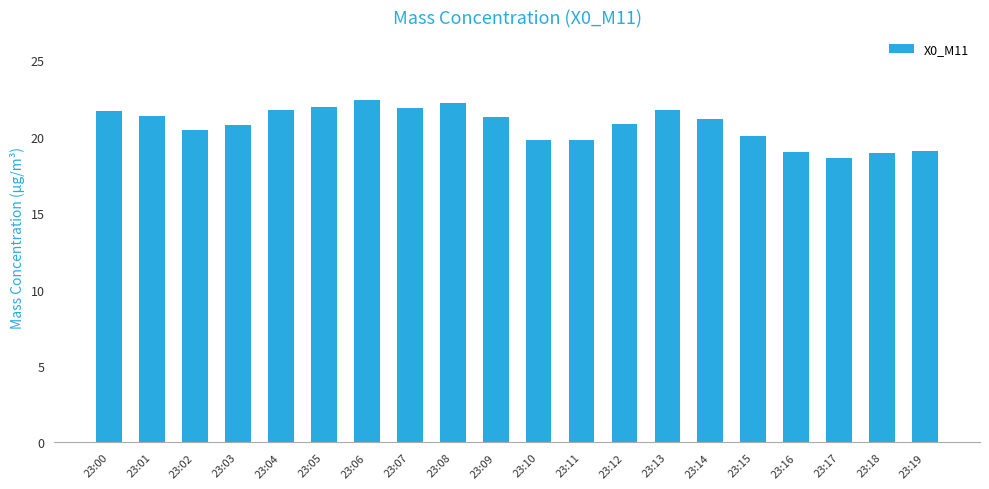

What is the value of the 4th bar from the left?

20.8